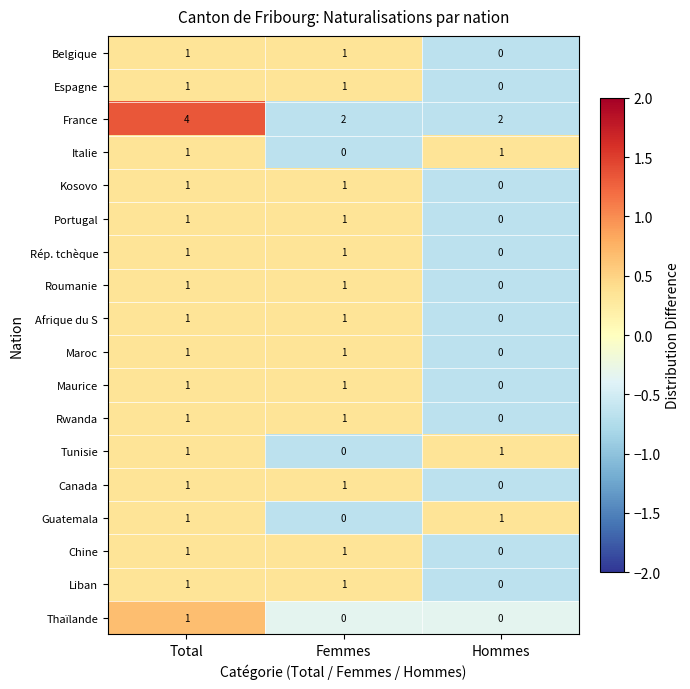

True or false: Thaïlande has a value of 0 at Hommes.

True